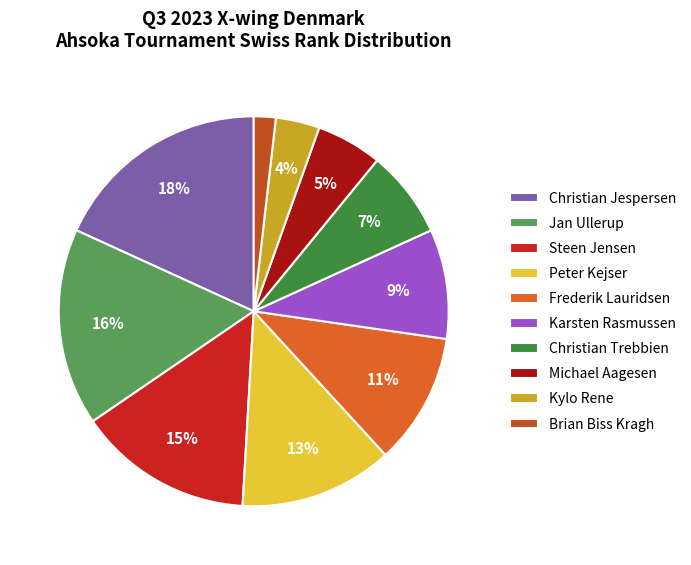

Which slice is the largest?

Christian Jespersen